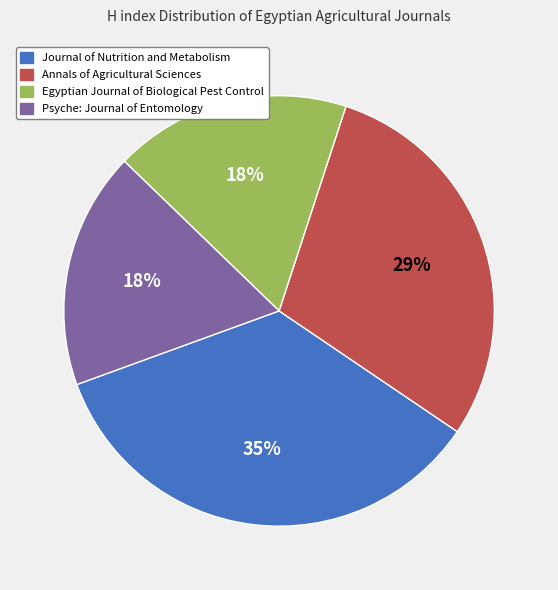

Between Egyptian Journal of Biological Pest Control and Journal of Nutrition and Metabolism, which is larger?

Journal of Nutrition and Metabolism